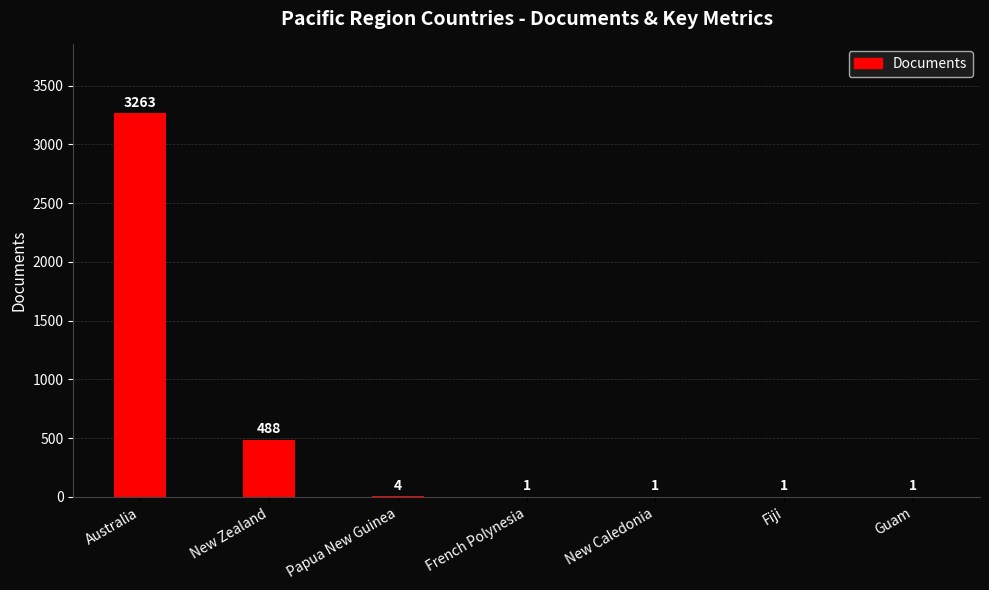

What is the sum of all values?

3759